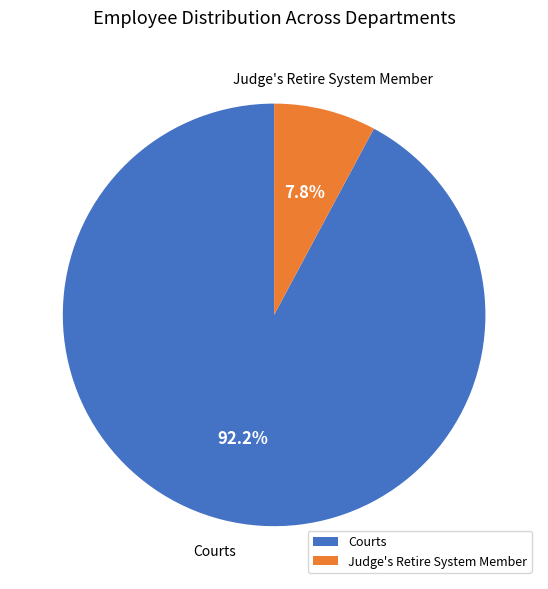

Is the sum of Judge's Retire System Member and Courts greater than half?

Yes